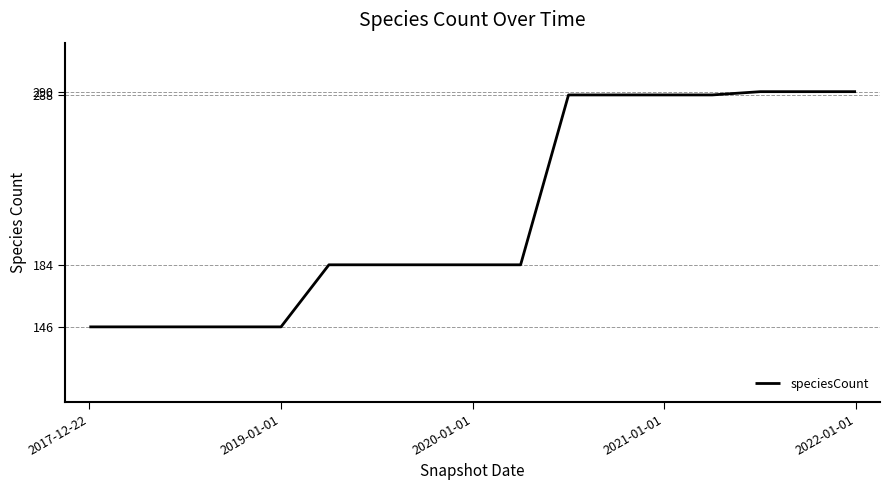

What is the maximum value shown in the chart?

290